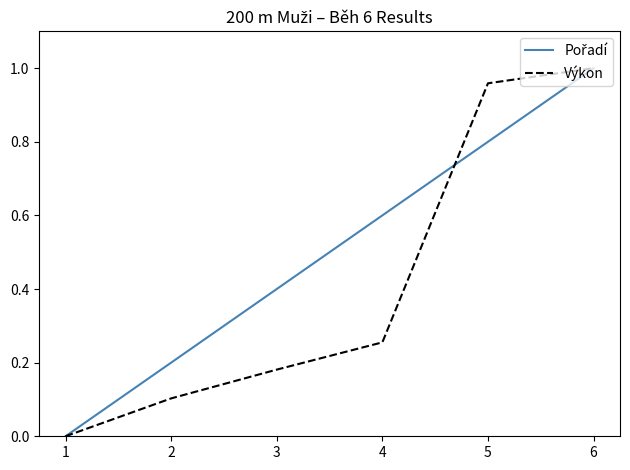

At which category is the sum across all series the highest?

6